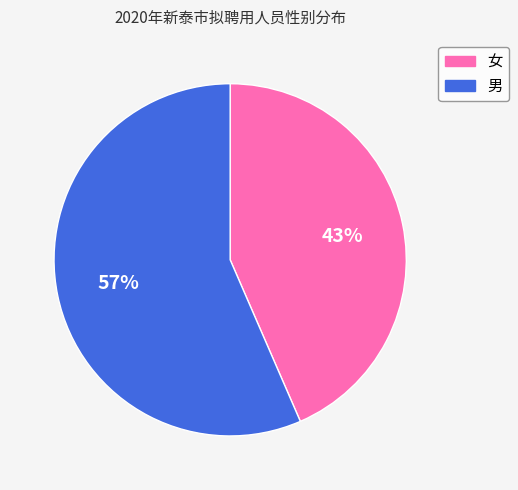

The 男 slice represents 42% of the pie. True or false?

False